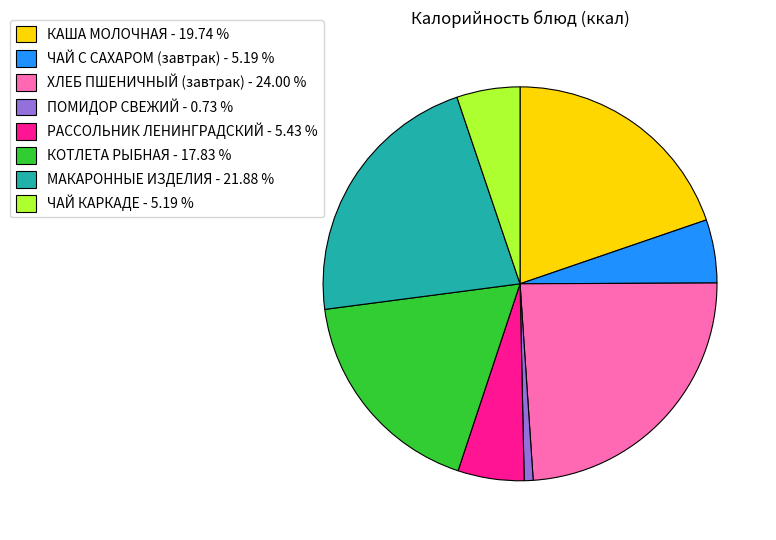

Which slice is the smallest?

ПОМИДОР СВЕЖИЙ